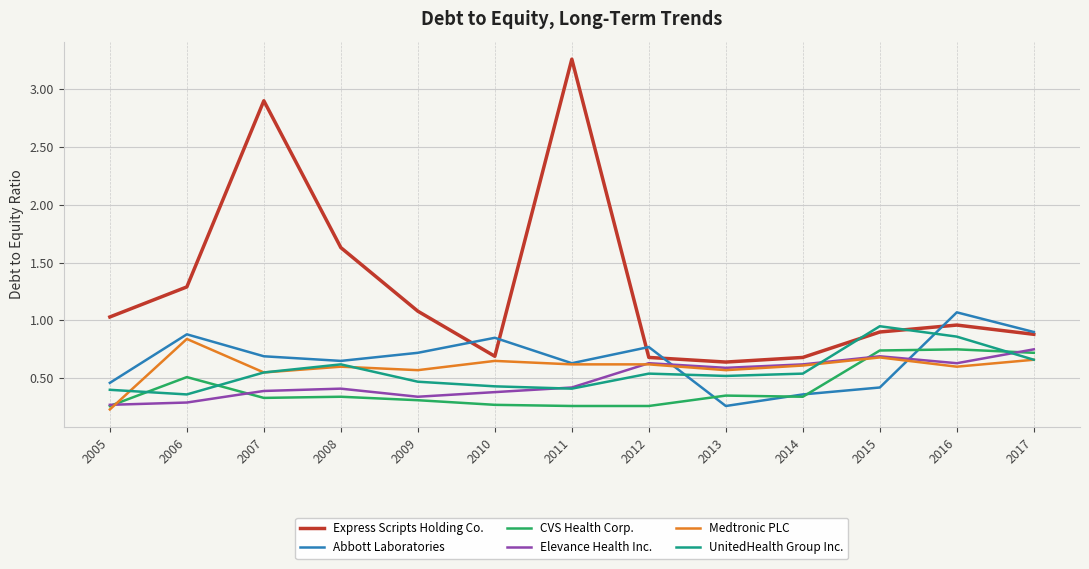

At which category is the sum across all series the highest?

2011